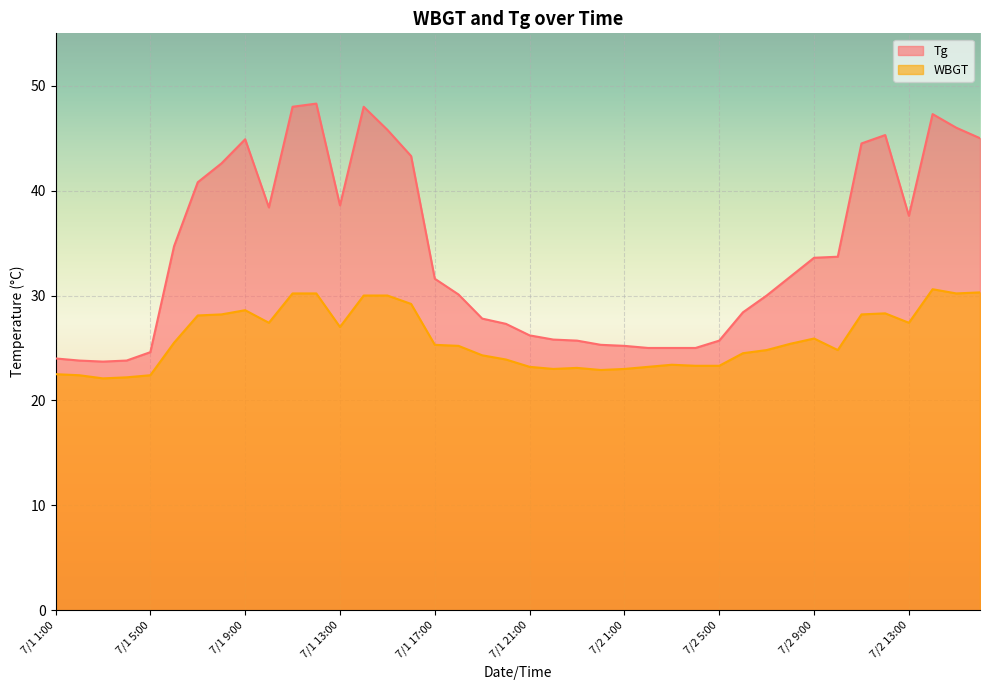

Reading left to right, extract all data points from this chart.

Tg: 24.0	23.8	23.7	23.8	24.6	34.7	40.8	42.6	44.9	38.4	48.0	48.3	38.6	48.0	45.8	43.3	31.6	30.1	27.8	27.3	26.2	25.8	25.7	25.3	25.2	25.0	25.0	25.0	25.7	28.4	30.0	31.8	33.6	33.7	44.5	45.3	37.6	47.3	46.0	45.0
WBGT: 22.5	22.4	22.1	22.2	22.4	25.5	28.1	28.2	28.6	27.4	30.2	30.2	27.0	30.0	30.0	29.2	25.3	25.2	24.3	23.9	23.2	23.0	23.1	22.9	23.0	23.2	23.4	23.3	23.3	24.5	24.8	25.4	25.9	24.8	28.2	28.3	27.4	30.6	30.2	30.3